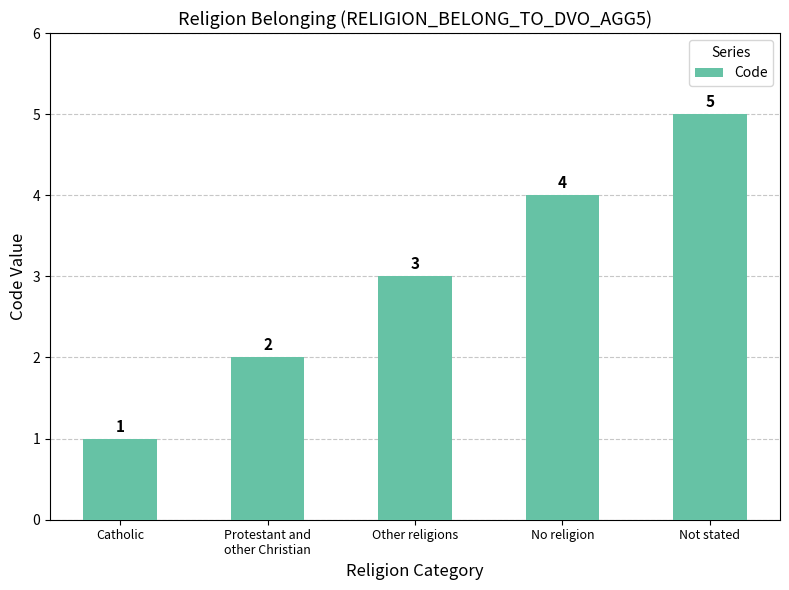

The chart shows a value of 1 at Catholic. True or false?

True